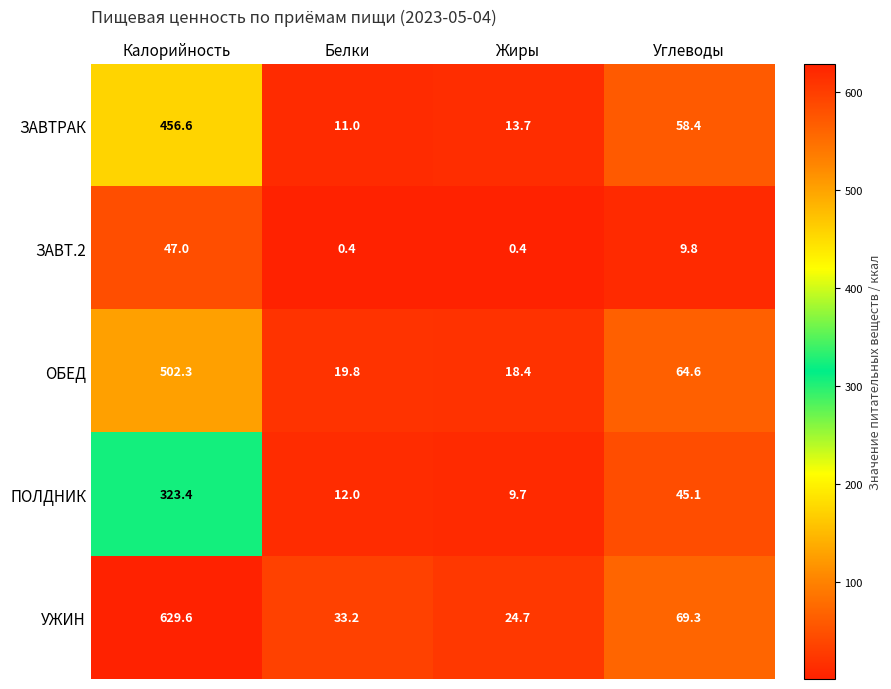

How many series are shown in this chart?

5